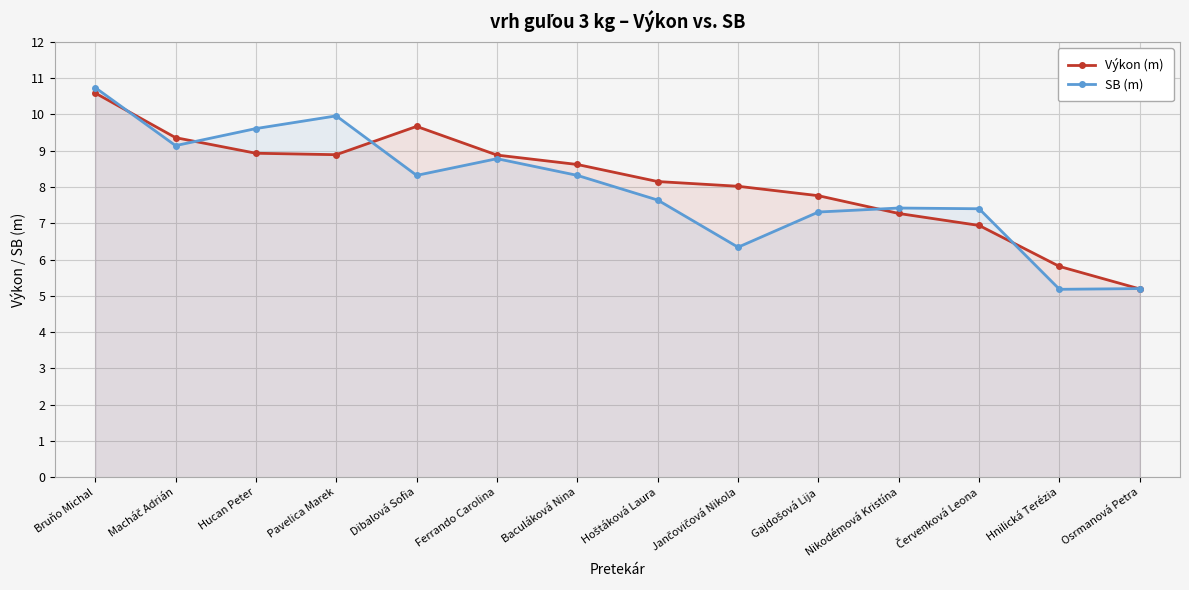

How many times do Výkon (m) and SB (m) cross each other?

6